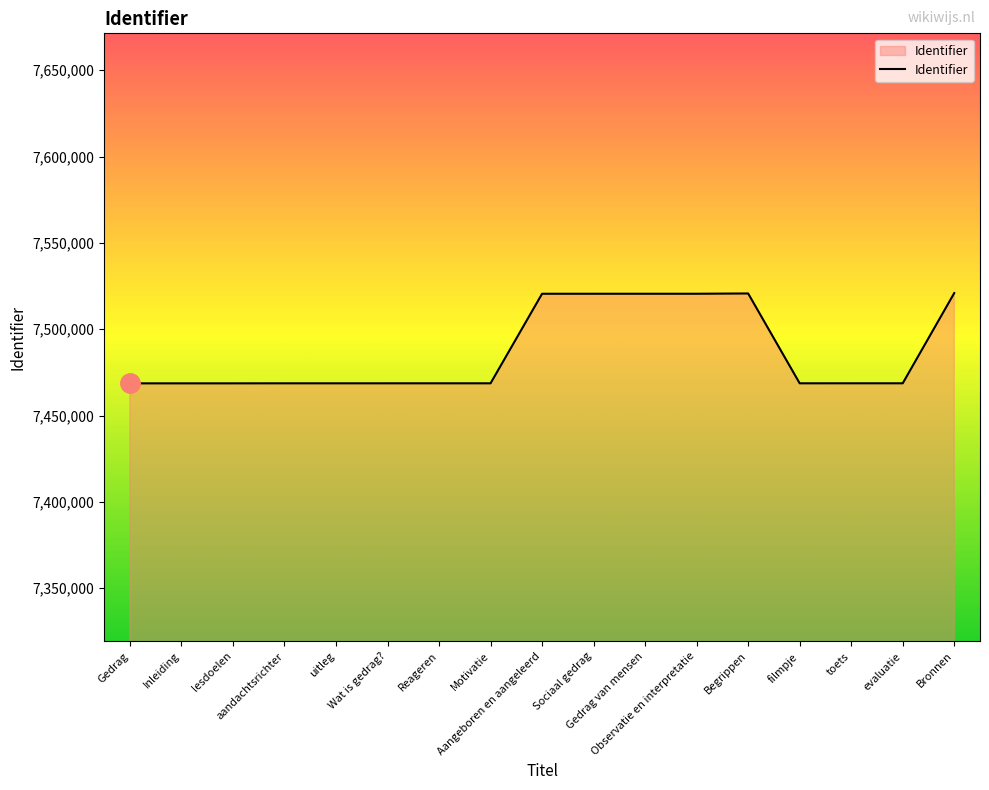

What is the greatest value displayed?

7520913